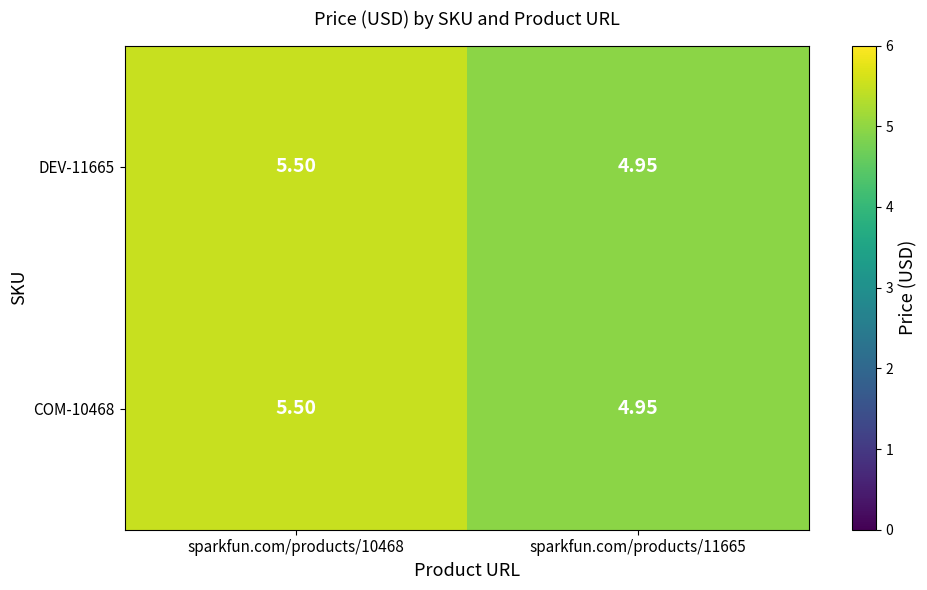

Is the value of COM-10468 at sparkfun.com/products/11665 greater than the value of DEV-11665 at sparkfun.com/products/10468?

No